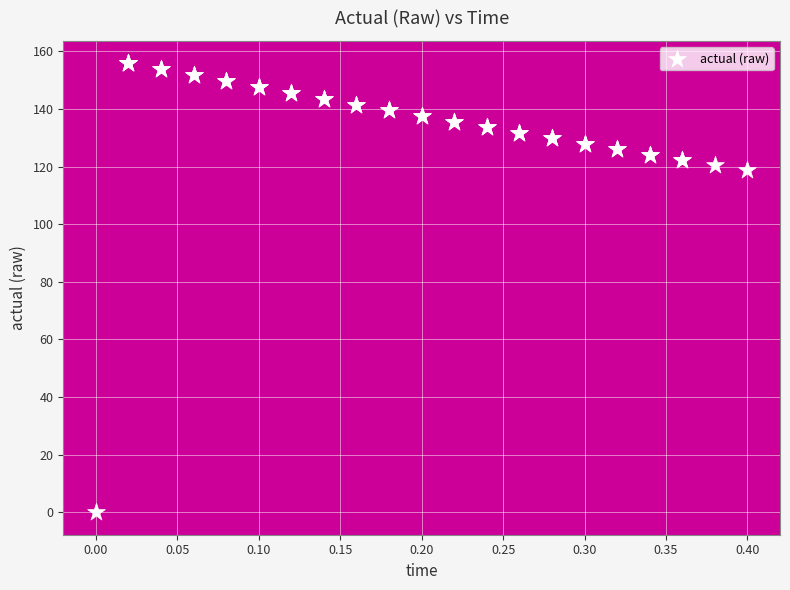

What Y value in the scatter plot is closest to 77?

118.7